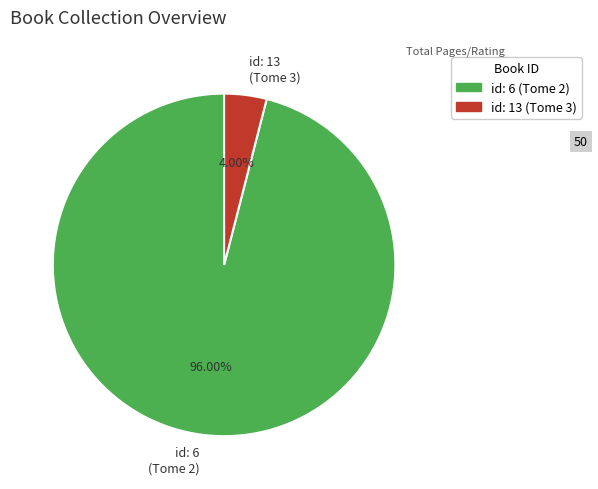

To the nearest percent, what is the difference between the largest and smallest slice percentages?

92%